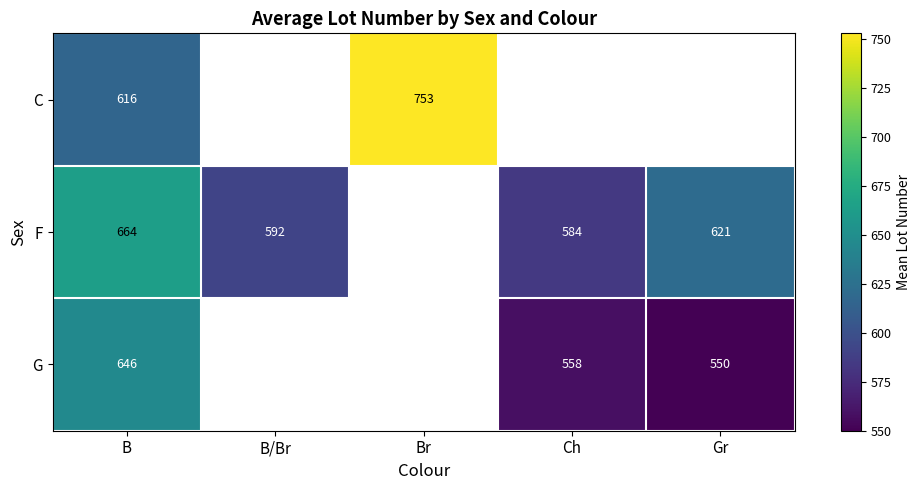

The value of F at Gr is 621.0. True or false?

True